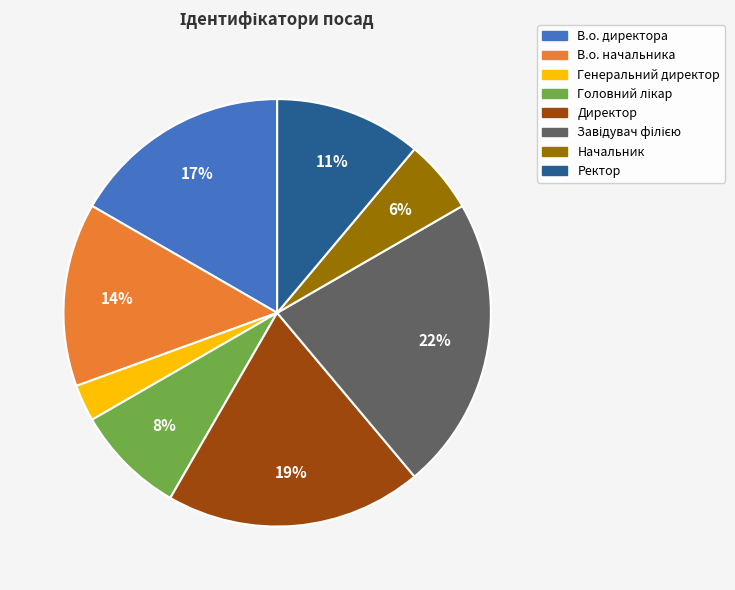

How many slices are in this pie chart?

8